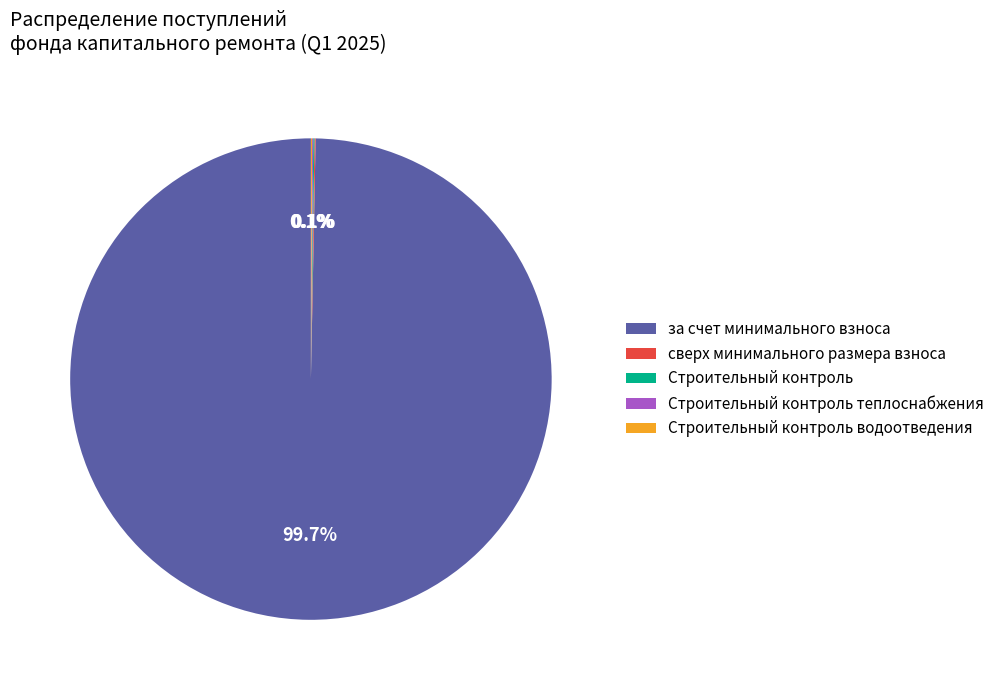

Which slice represents more than half of the pie?

за счет минимального взноса